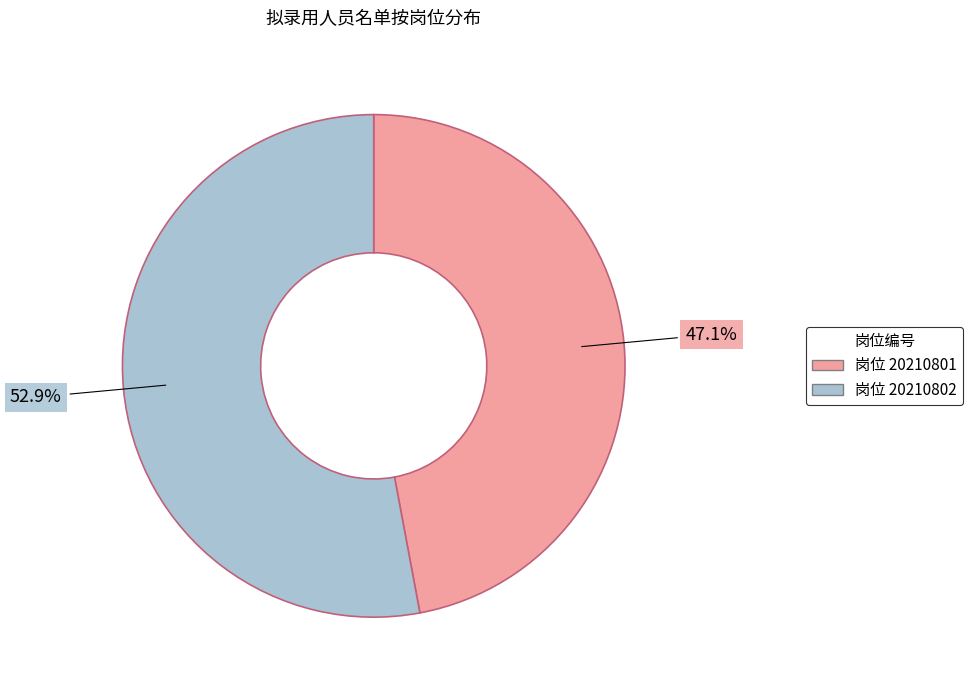

Which category has the biggest portion of the pie?

岗位 20210802